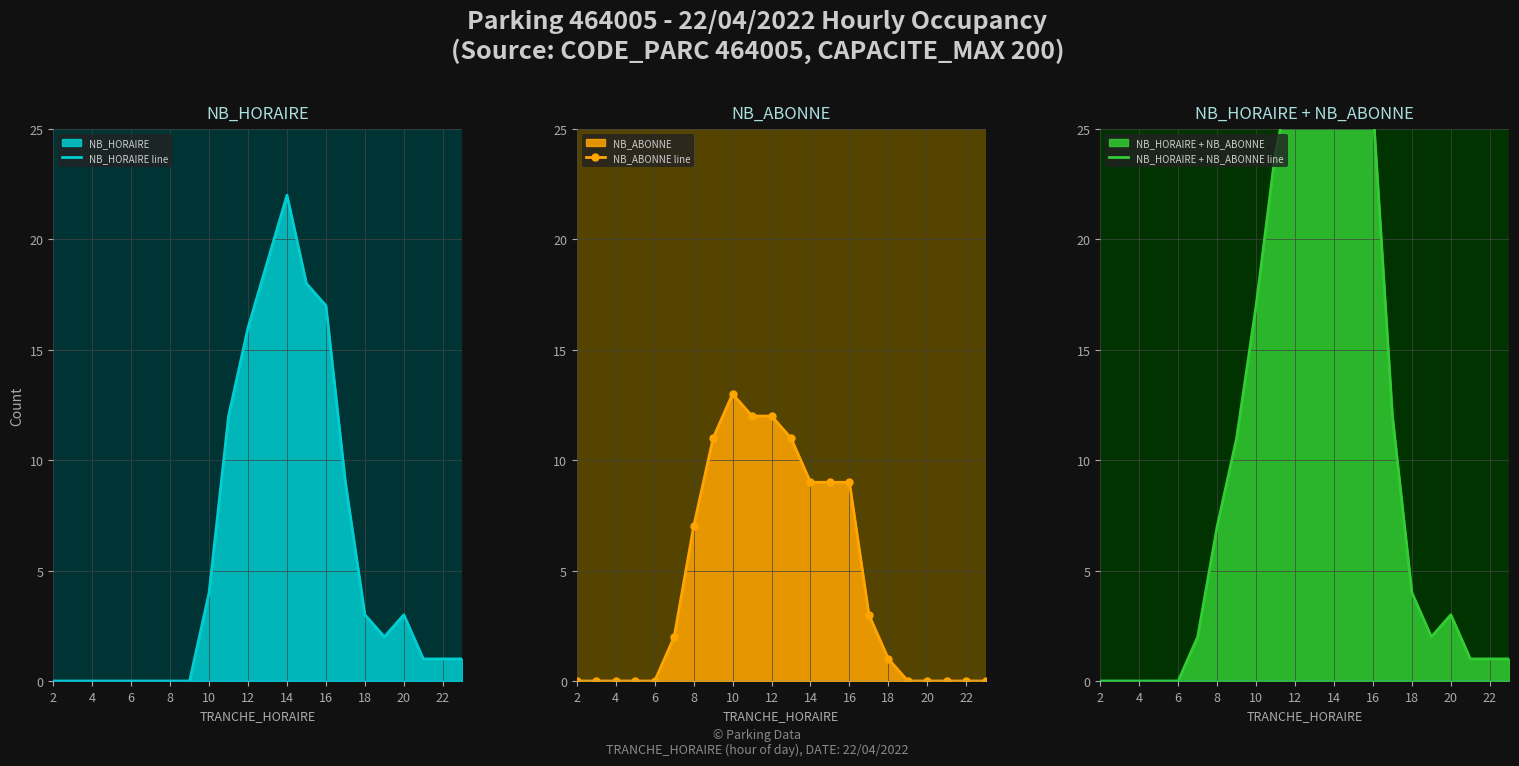

Is it true that NB_HORAIRE line equals -9 at 4?

False